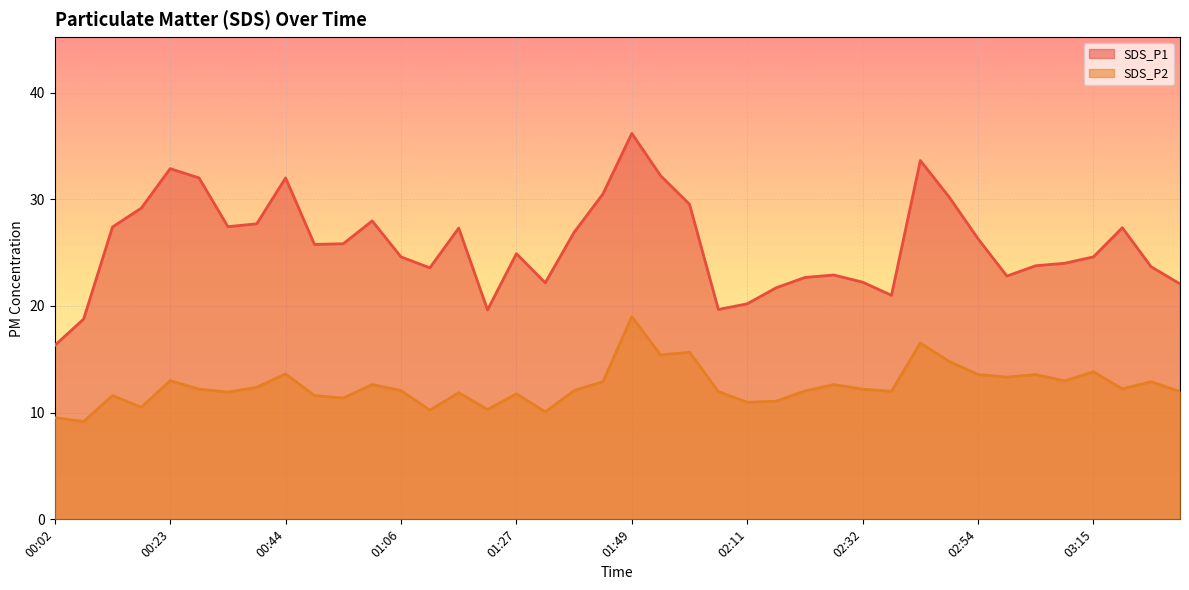

What is the minimum value shown in the chart?

9.2